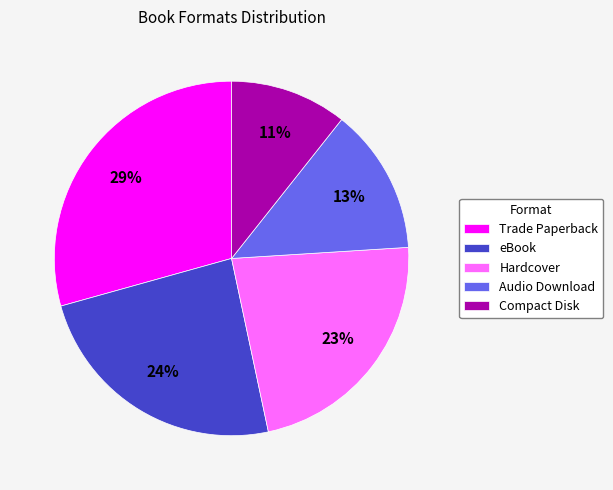

Is there any slice that represents more than half of the pie?

No